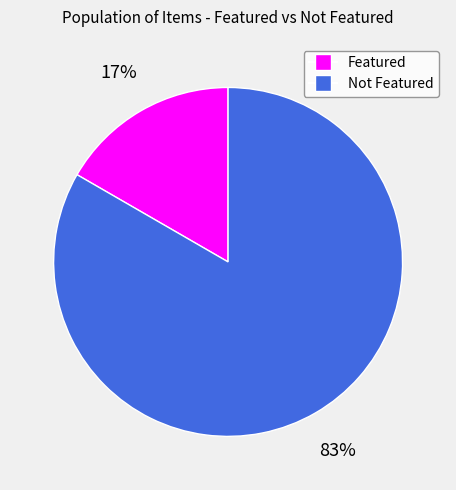

Is there any slice that represents more than half of the pie?

Yes